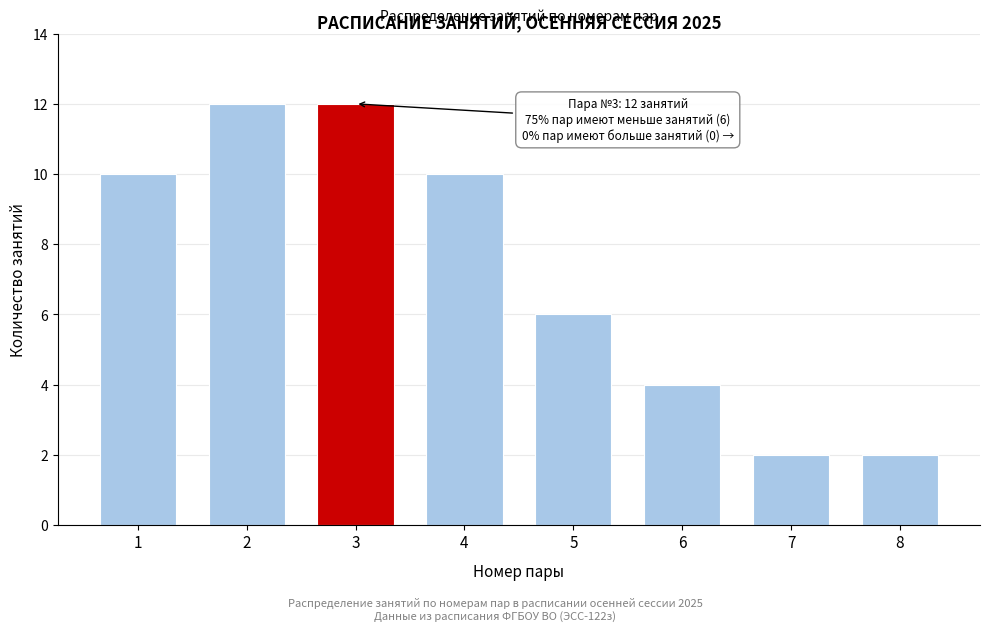

Reading right to left, list all the values displayed in this chart.

2	2	4	6	10	12	12	10